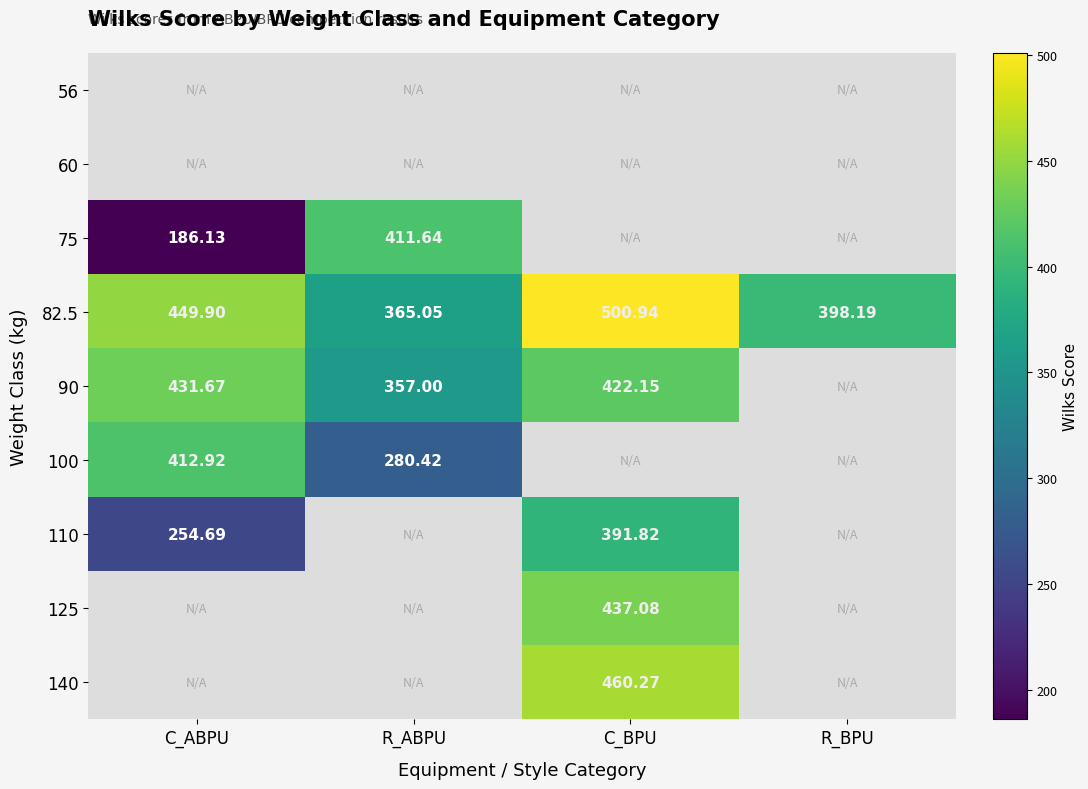

At which label does 82.5 first exceed 449?

C_ABPU